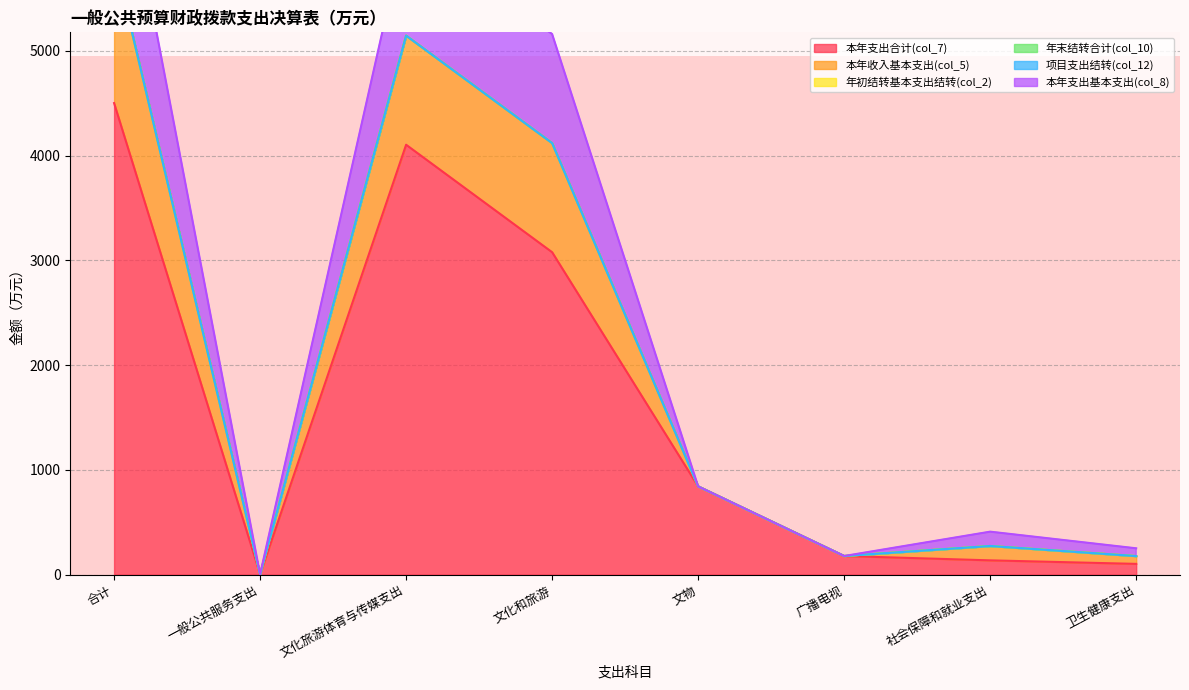

Which label corresponds to the largest value in the chart?

合计